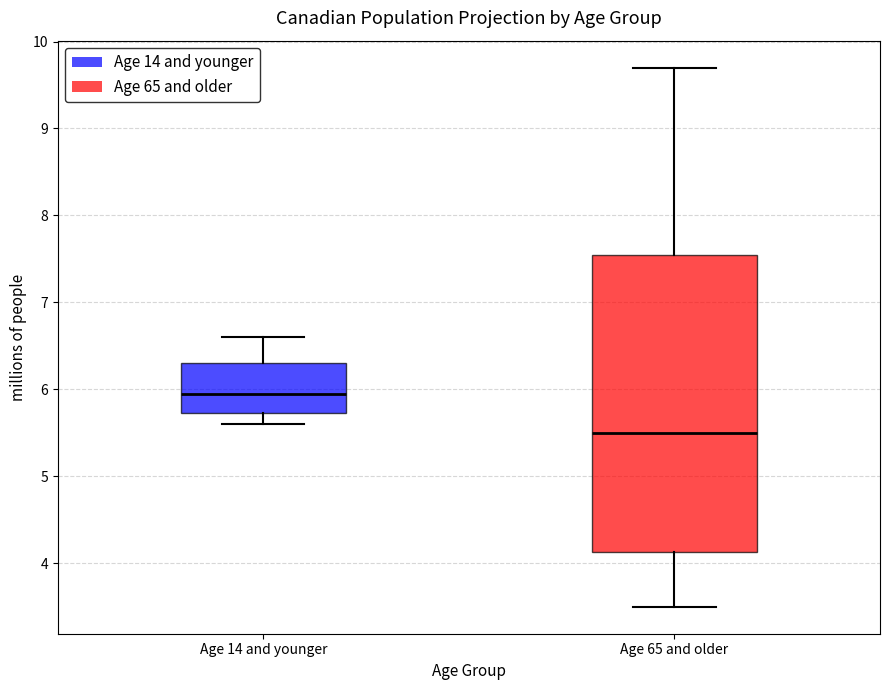

Reading left to right, transcribe this box plot: for each box, give where its median line is, the range the box spans, and where its two whiskers end, as read against the y-axis. The values are not printed on the chart, so give them approximately, as read against the axis.

Age 14 and younger: median 6.0, box 5.7 to 6.3, whiskers 5.6 to 6.6
Age 65 and older: median 5.5, box 4.1 to 7.6, whiskers 3.5 to 9.7